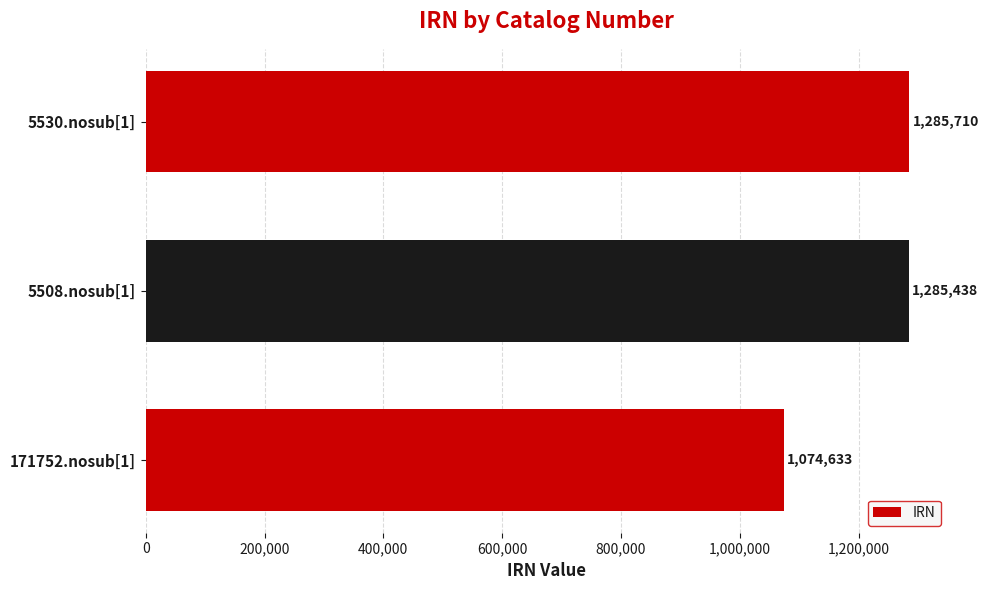

How many data points are less than 1285438?

1